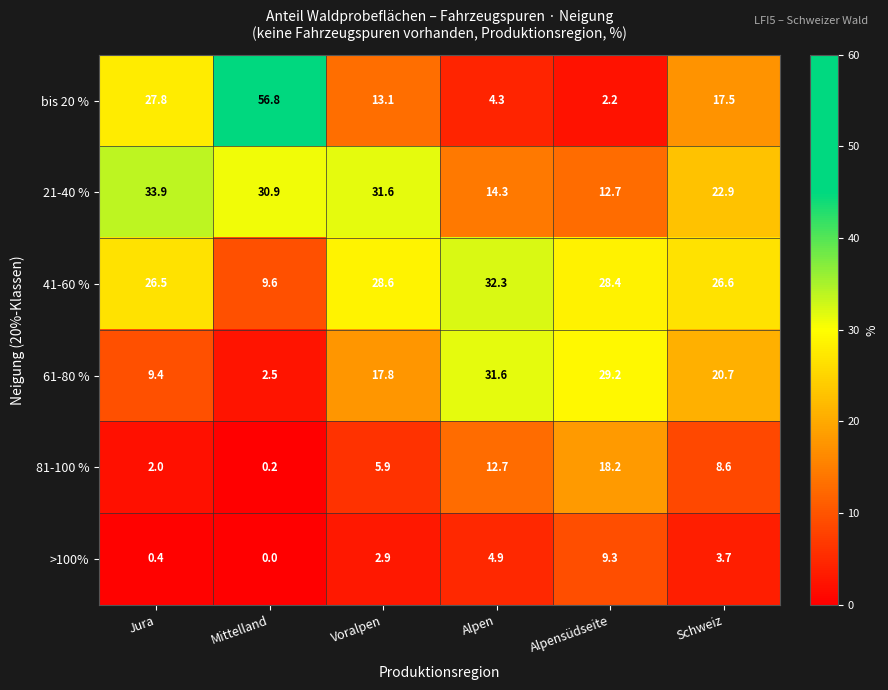

Where does the 41-60 % series first go above 28?

Voralpen